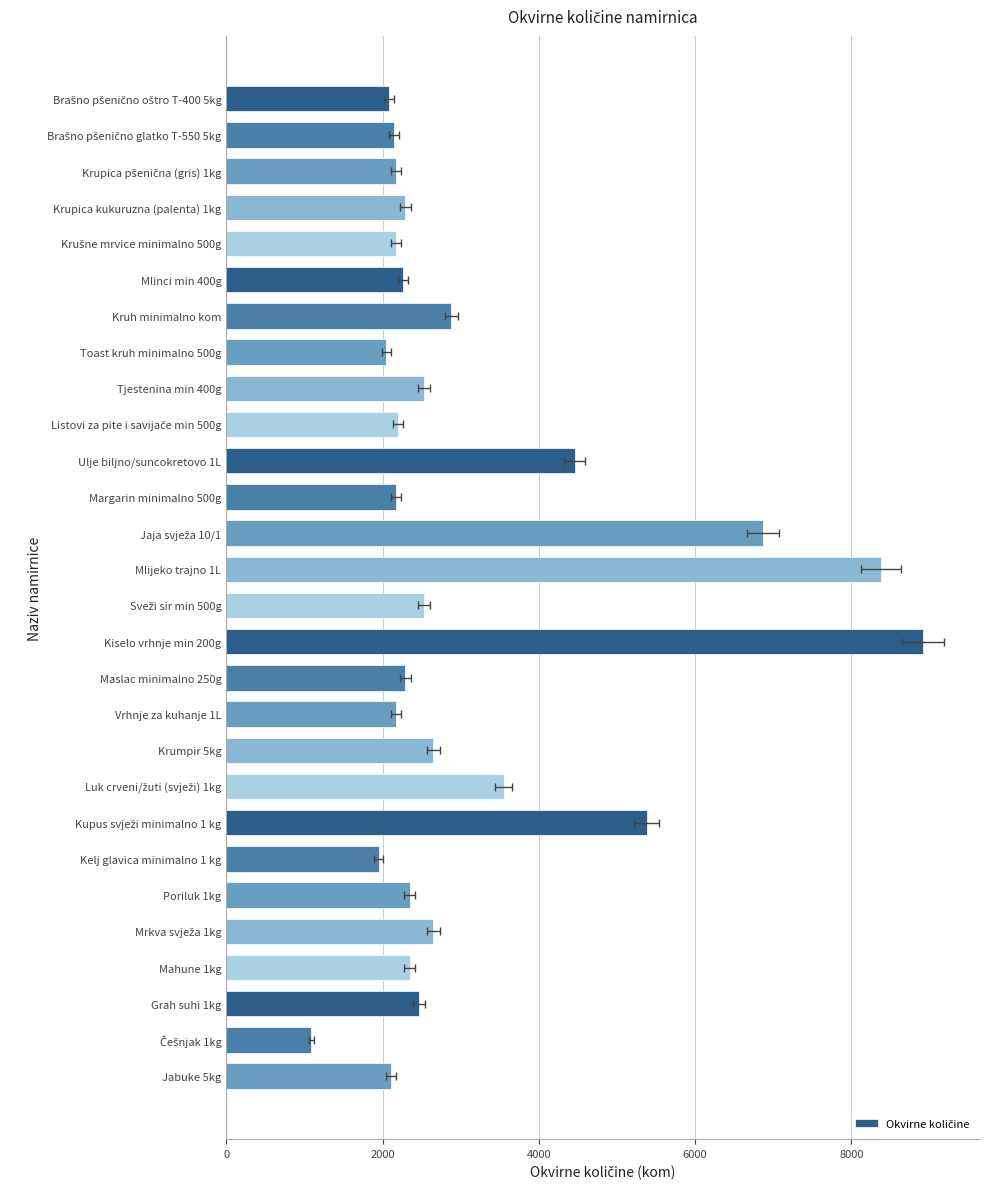

What is the difference between the values at Ulje biljno/suncokretovo 1L and Kruh minimalno kom?

1580